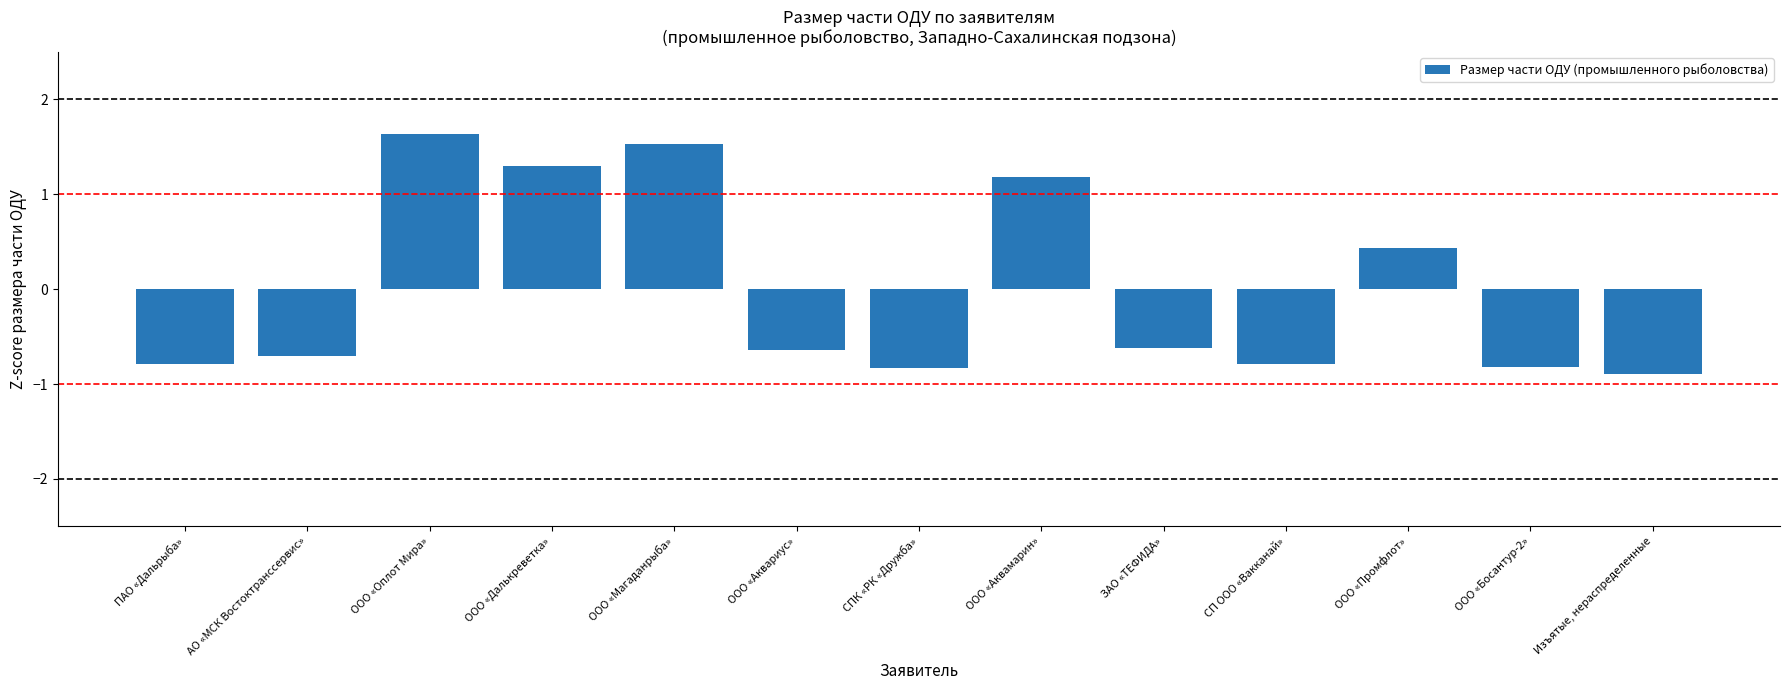

Reading left to right, extract all data points from this chart.

ПАО «Дальрыба»=-0.8	АО «МСК Востоктранссервис»=-0.7	ООО «Оплот Мира»=1.6	ООО «Далькреветка»=1.3	ООО «Магаданрыба»=1.5	ООО «Аквариус»=-0.6	СПК «РК «Дружба»=-0.8	ООО «Аквамарин»=1.2	ЗАО «ТЕФИДА»=-0.6	СП ООО «Вакканай»=-0.8	ООО «Промфлот»=0.4	ООО «Босантур-2»=-0.8	Изъятые, нераспределенные=-0.9